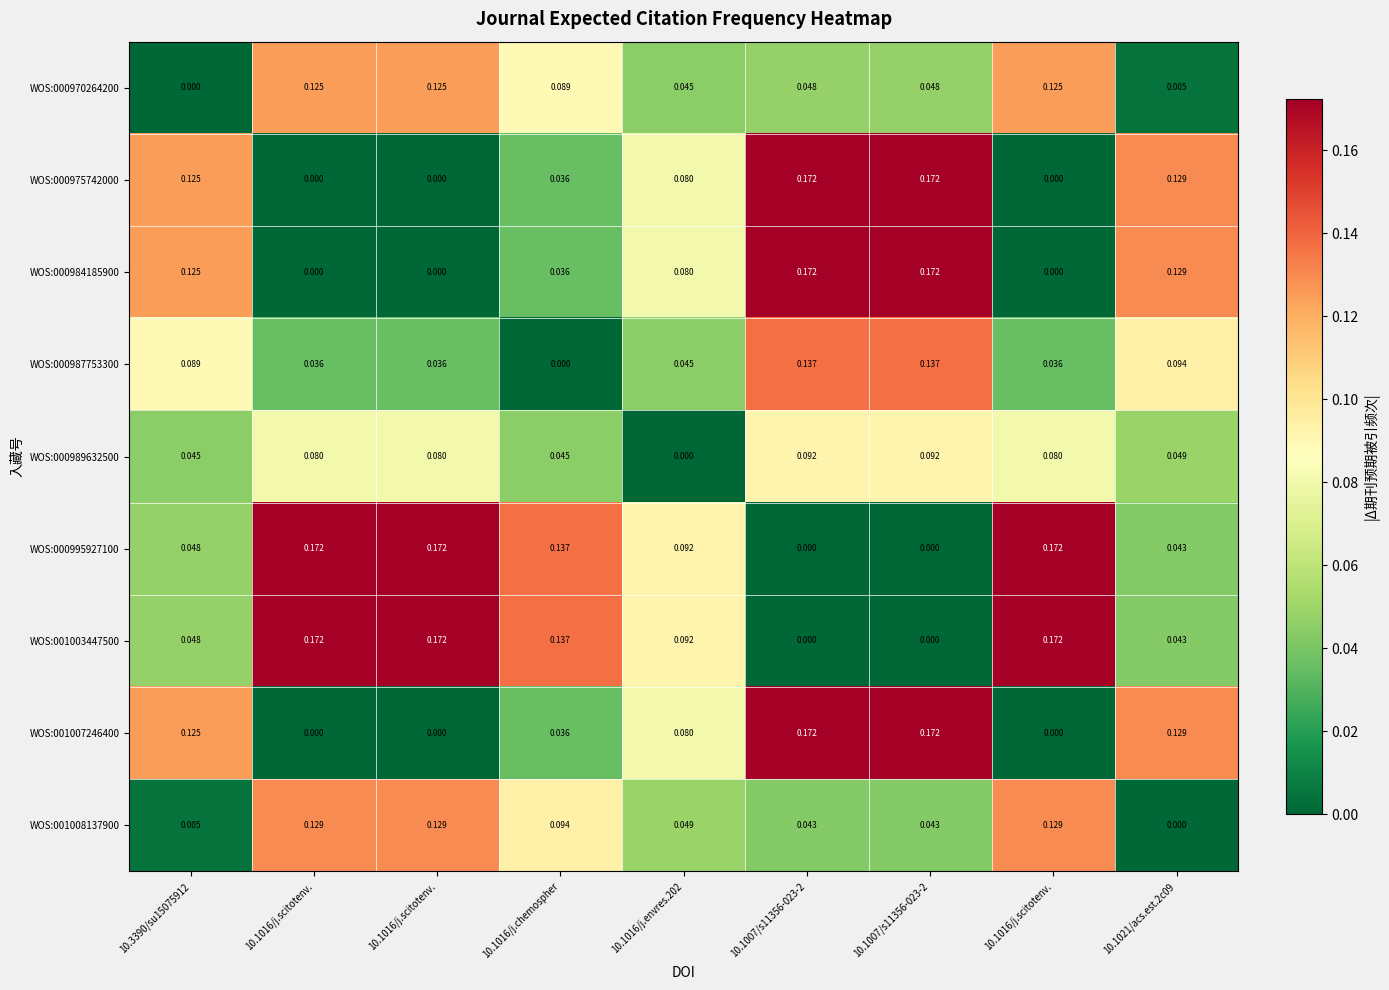

How many series are shown in this chart?

9